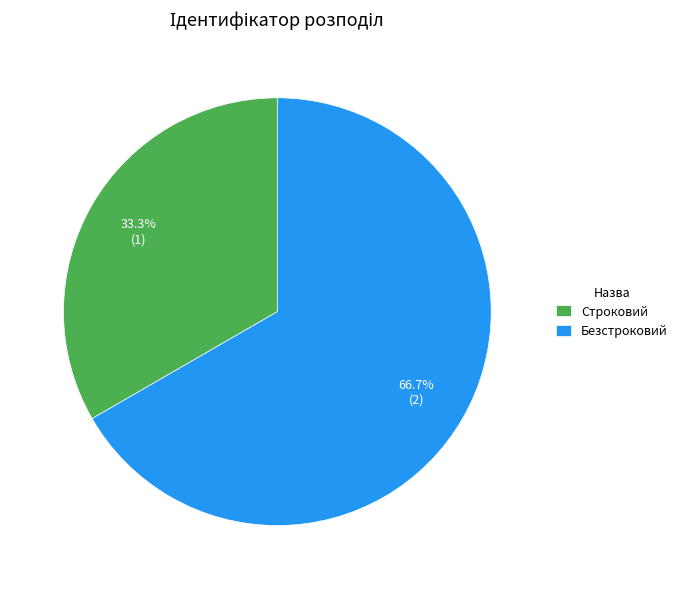

How many slices are in this pie chart?

2